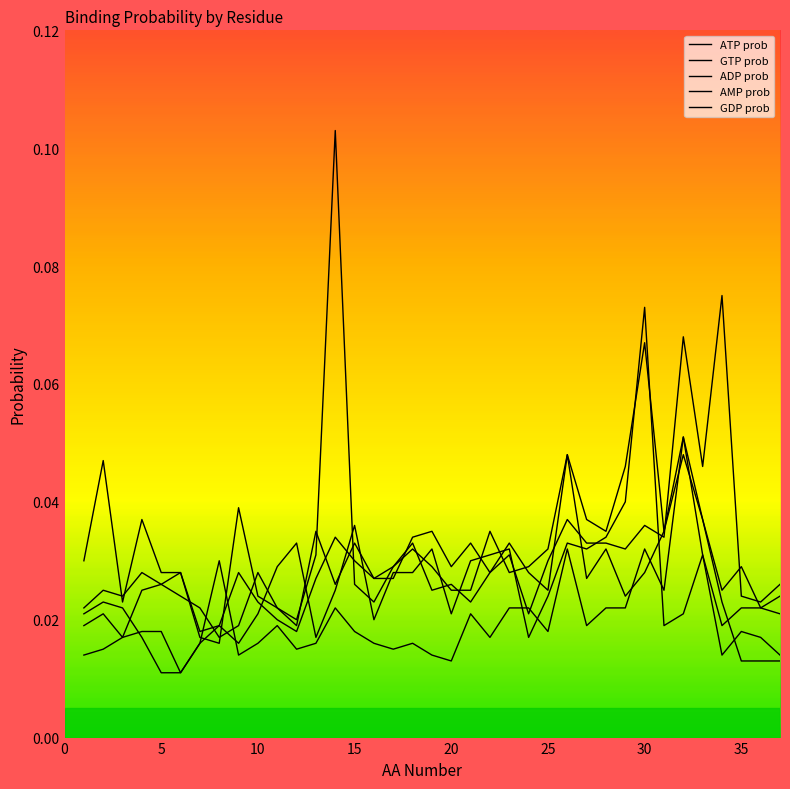

How many lines are shown in the chart?

5